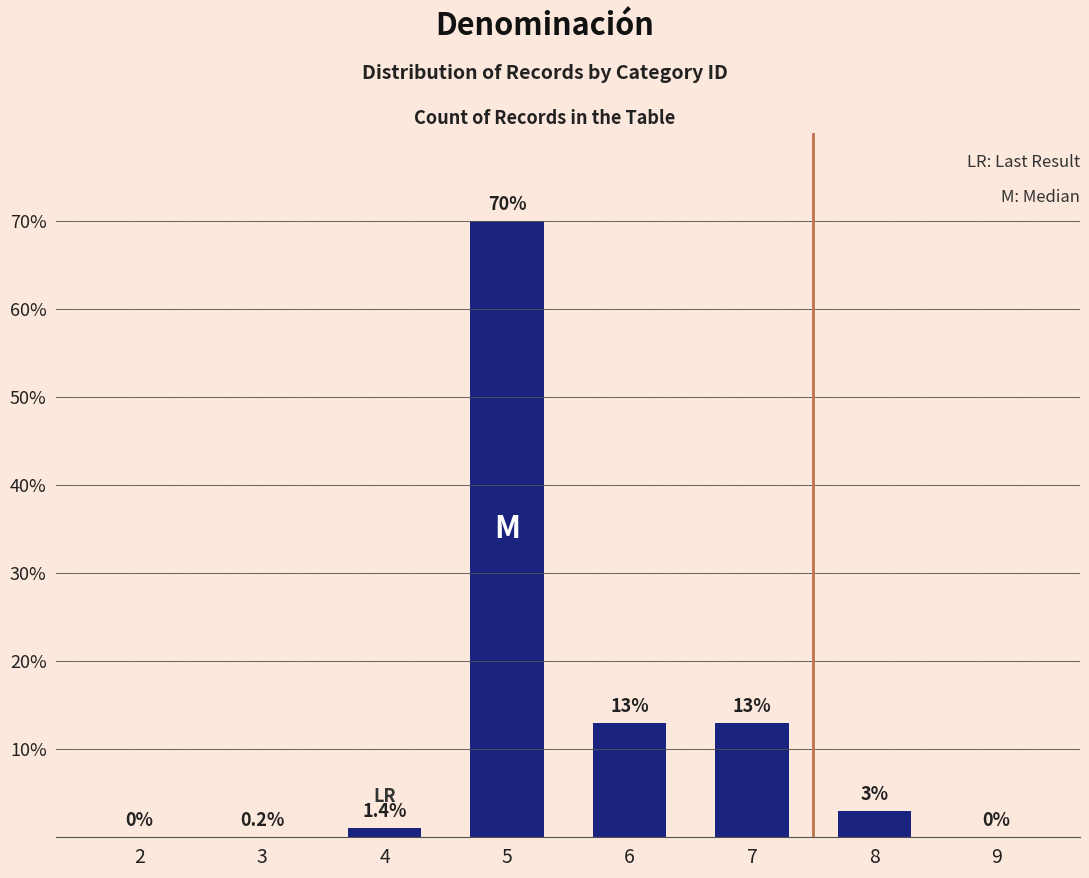

What is the sum of all values?

100